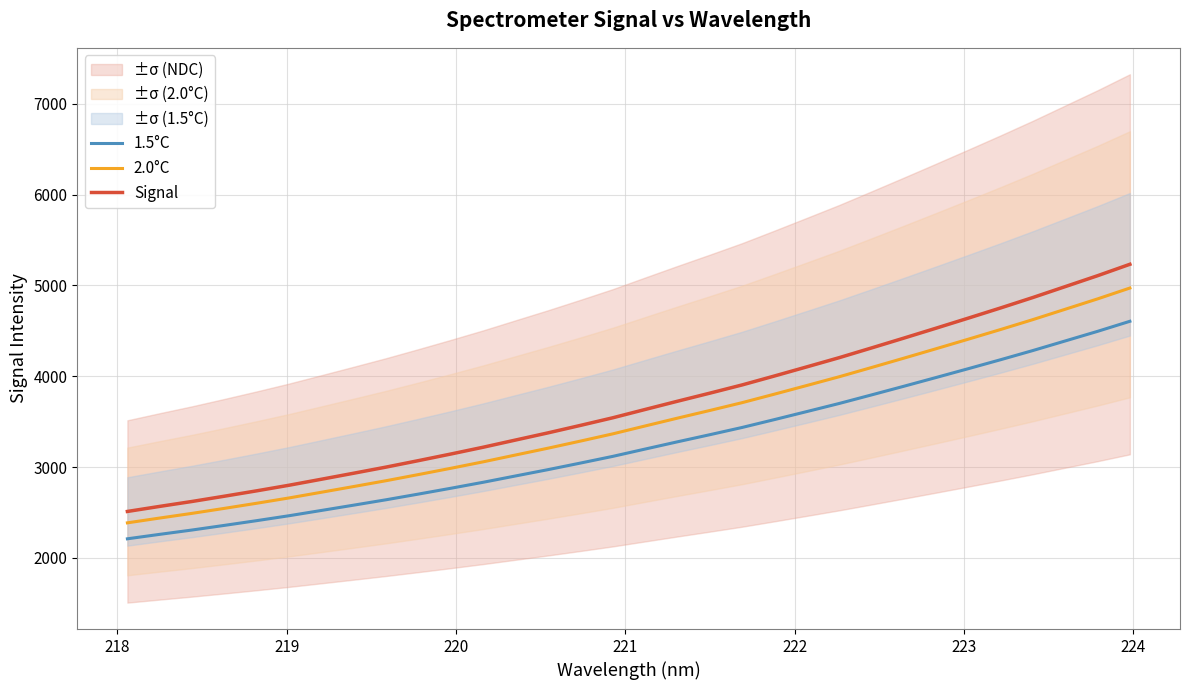

What is the minimum value for 2.0°C?

2385.1